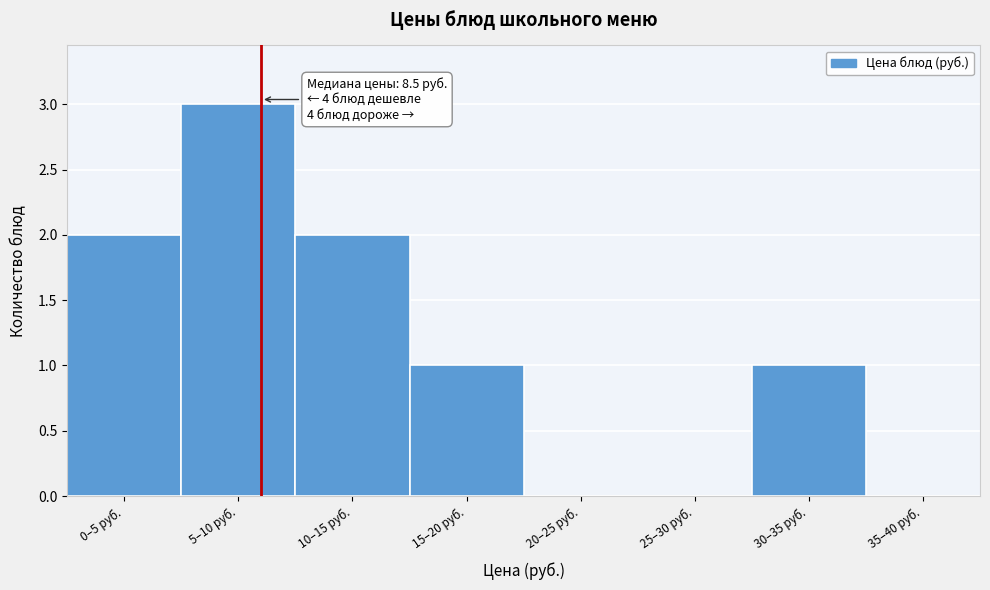

Reading left to right, extract all data points from this chart.

0–5 руб.=2	5–10 руб.=3	10–15 руб.=2	15–20 руб.=1	20–25 руб.=0	25–30 руб.=0	30–35 руб.=1	35–40 руб.=0